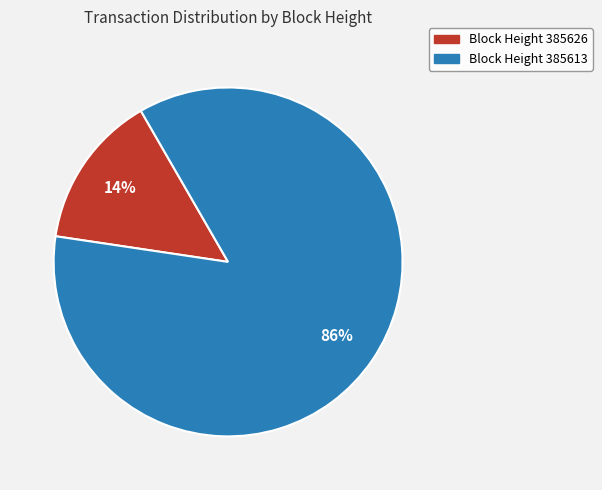

To the nearest percent, what is the average slice percentage?

50%